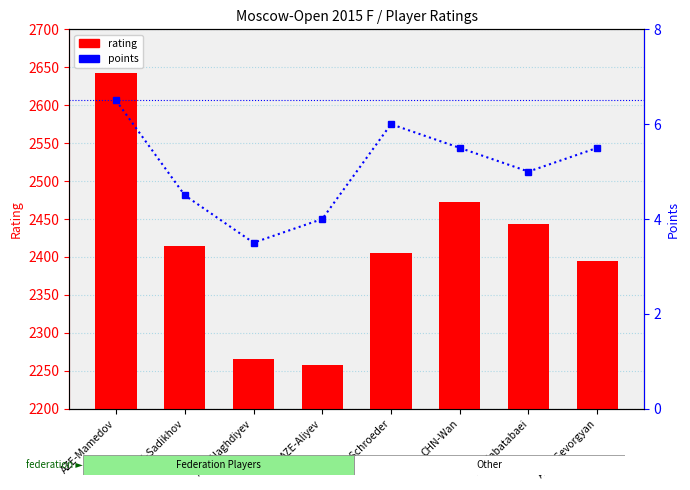

At how many categories does at least one series exceed 439?

8